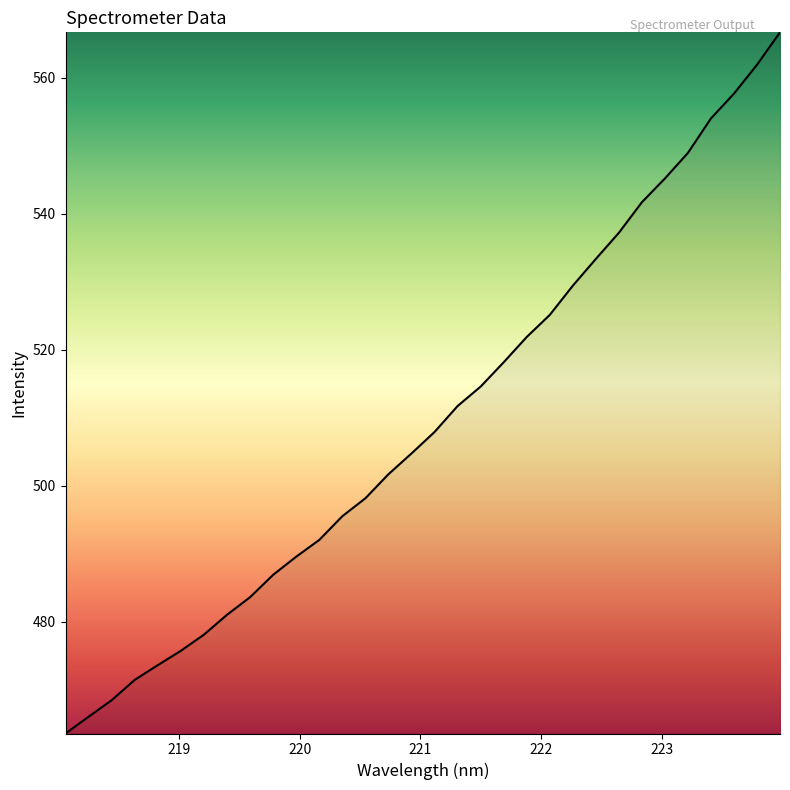

Reading left to right, list all the values displayed in this chart.

463.5	466.0	468.4	471.4	473.6	475.7	478.1	481.0	483.6	486.9	489.6	492.0	495.5	498.1	501.7	504.7	507.9	511.7	514.6	518.1	521.9	525.1	529.4	533.3	537.2	541.7	545.2	548.9	554.0	557.7	561.9	566.7